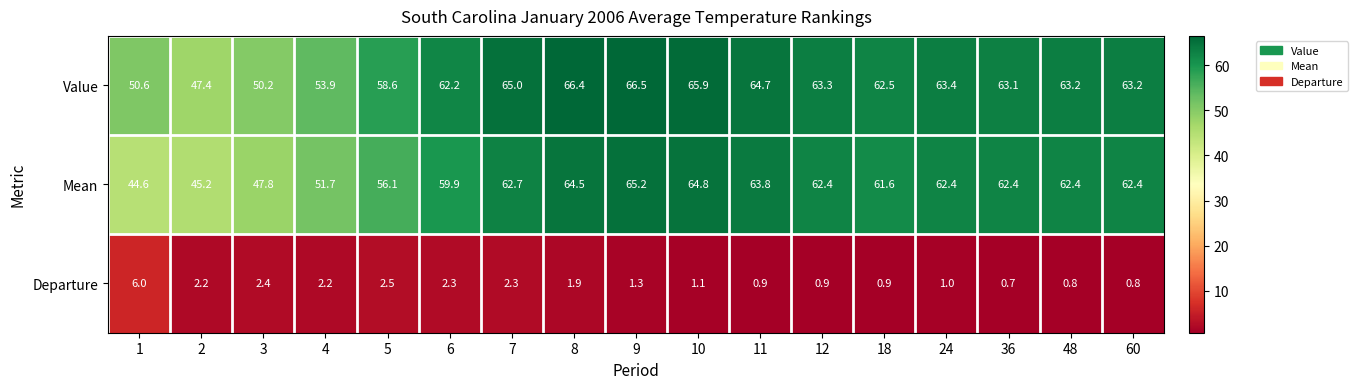

What is the difference between the Mean values at 1 and 3?

3.2